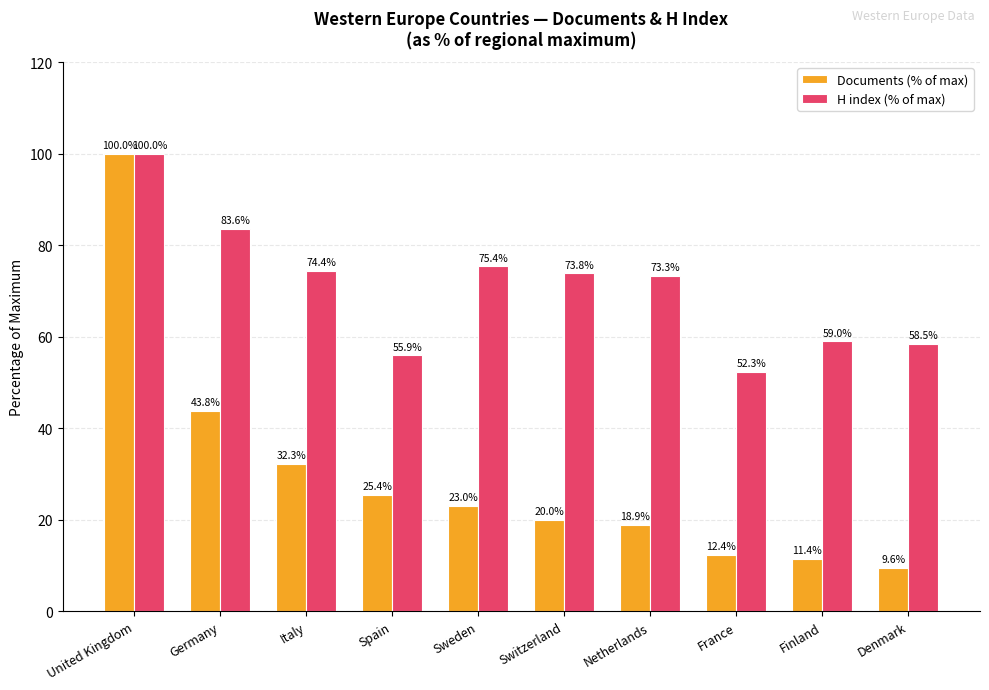

Which series has the largest range (max minus min)?

Documents (% of max)